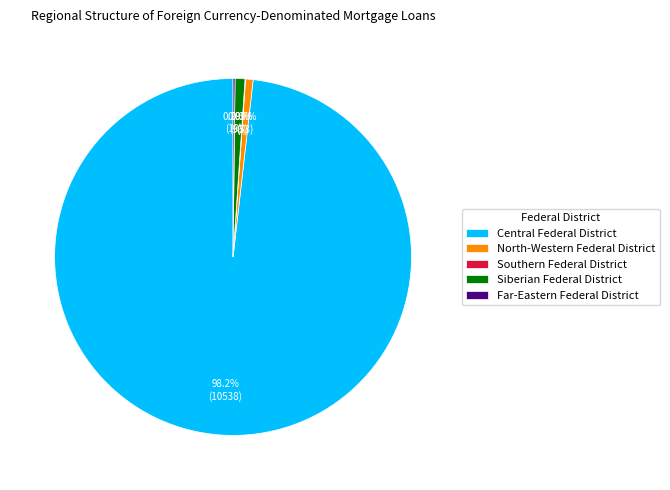

Is there any slice that represents more than half of the pie?

Yes